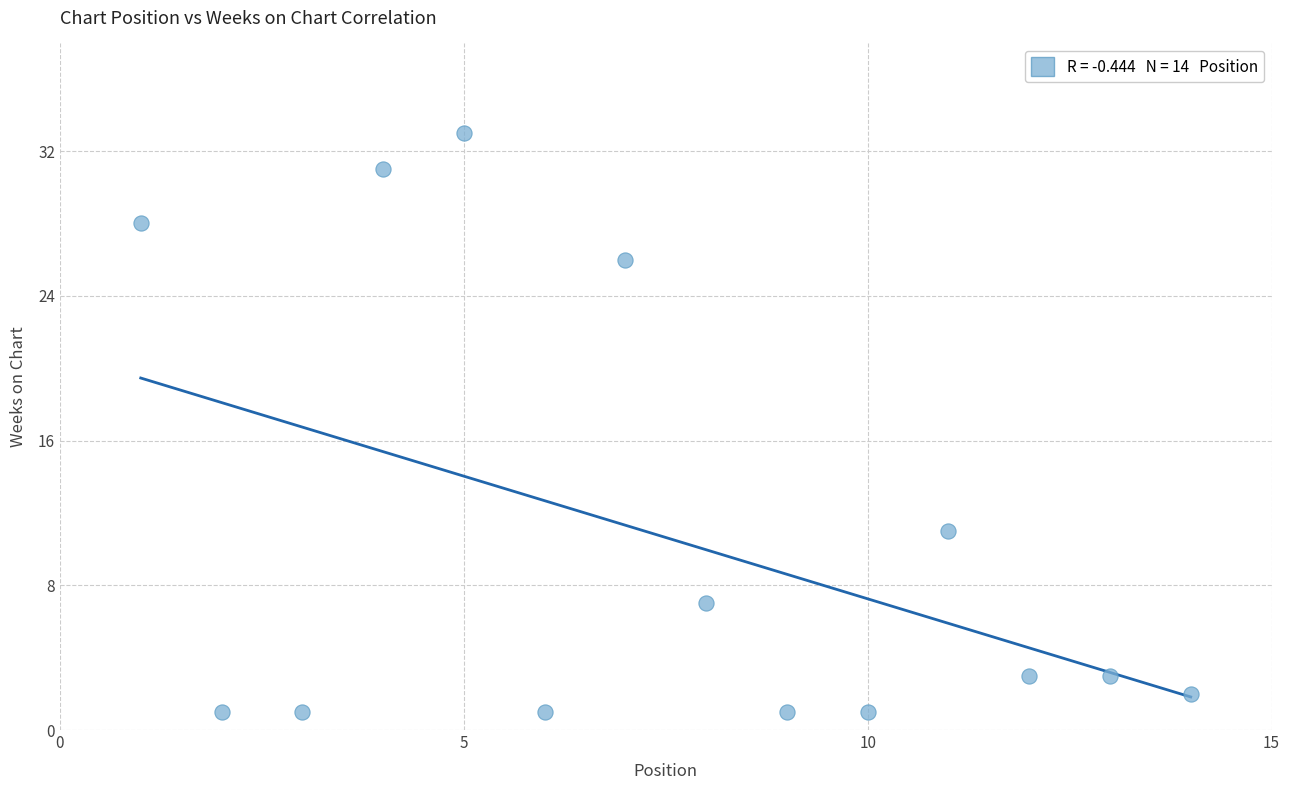

What Y value in the scatter plot is closest to 17?

11